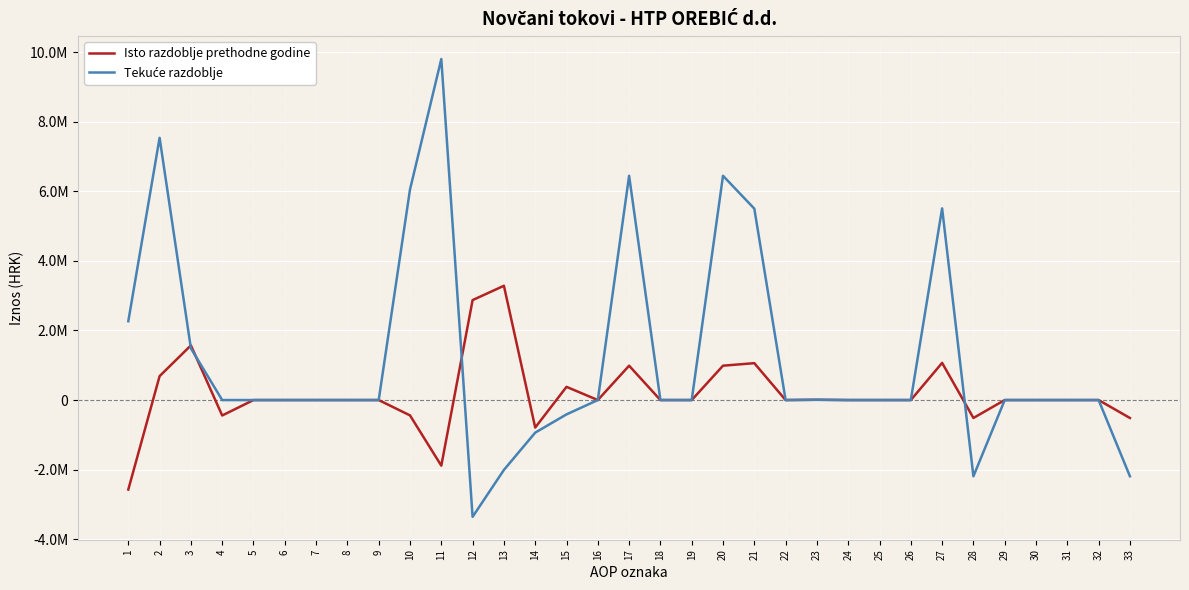

Does the chart display data point markers on the line(s)?

No